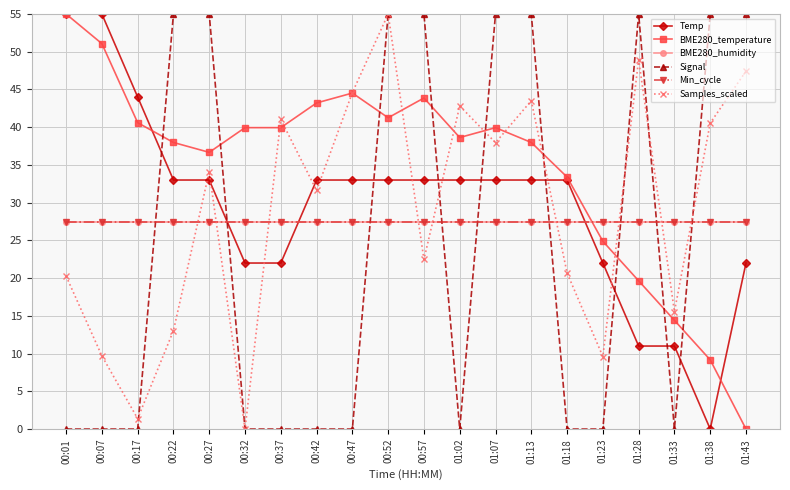

Is the value of BME280_temperature at 01:38 greater than the value of Samples_scaled at 00:27?

No